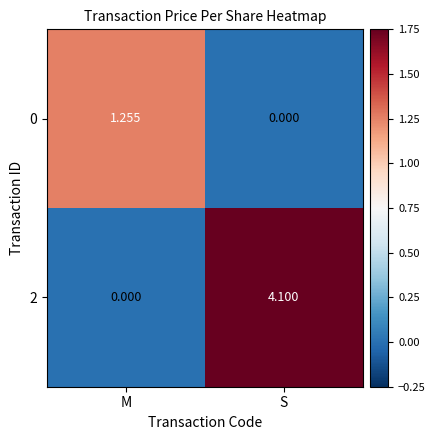

Rank the categories by 2 value from highest to lowest.

S, M